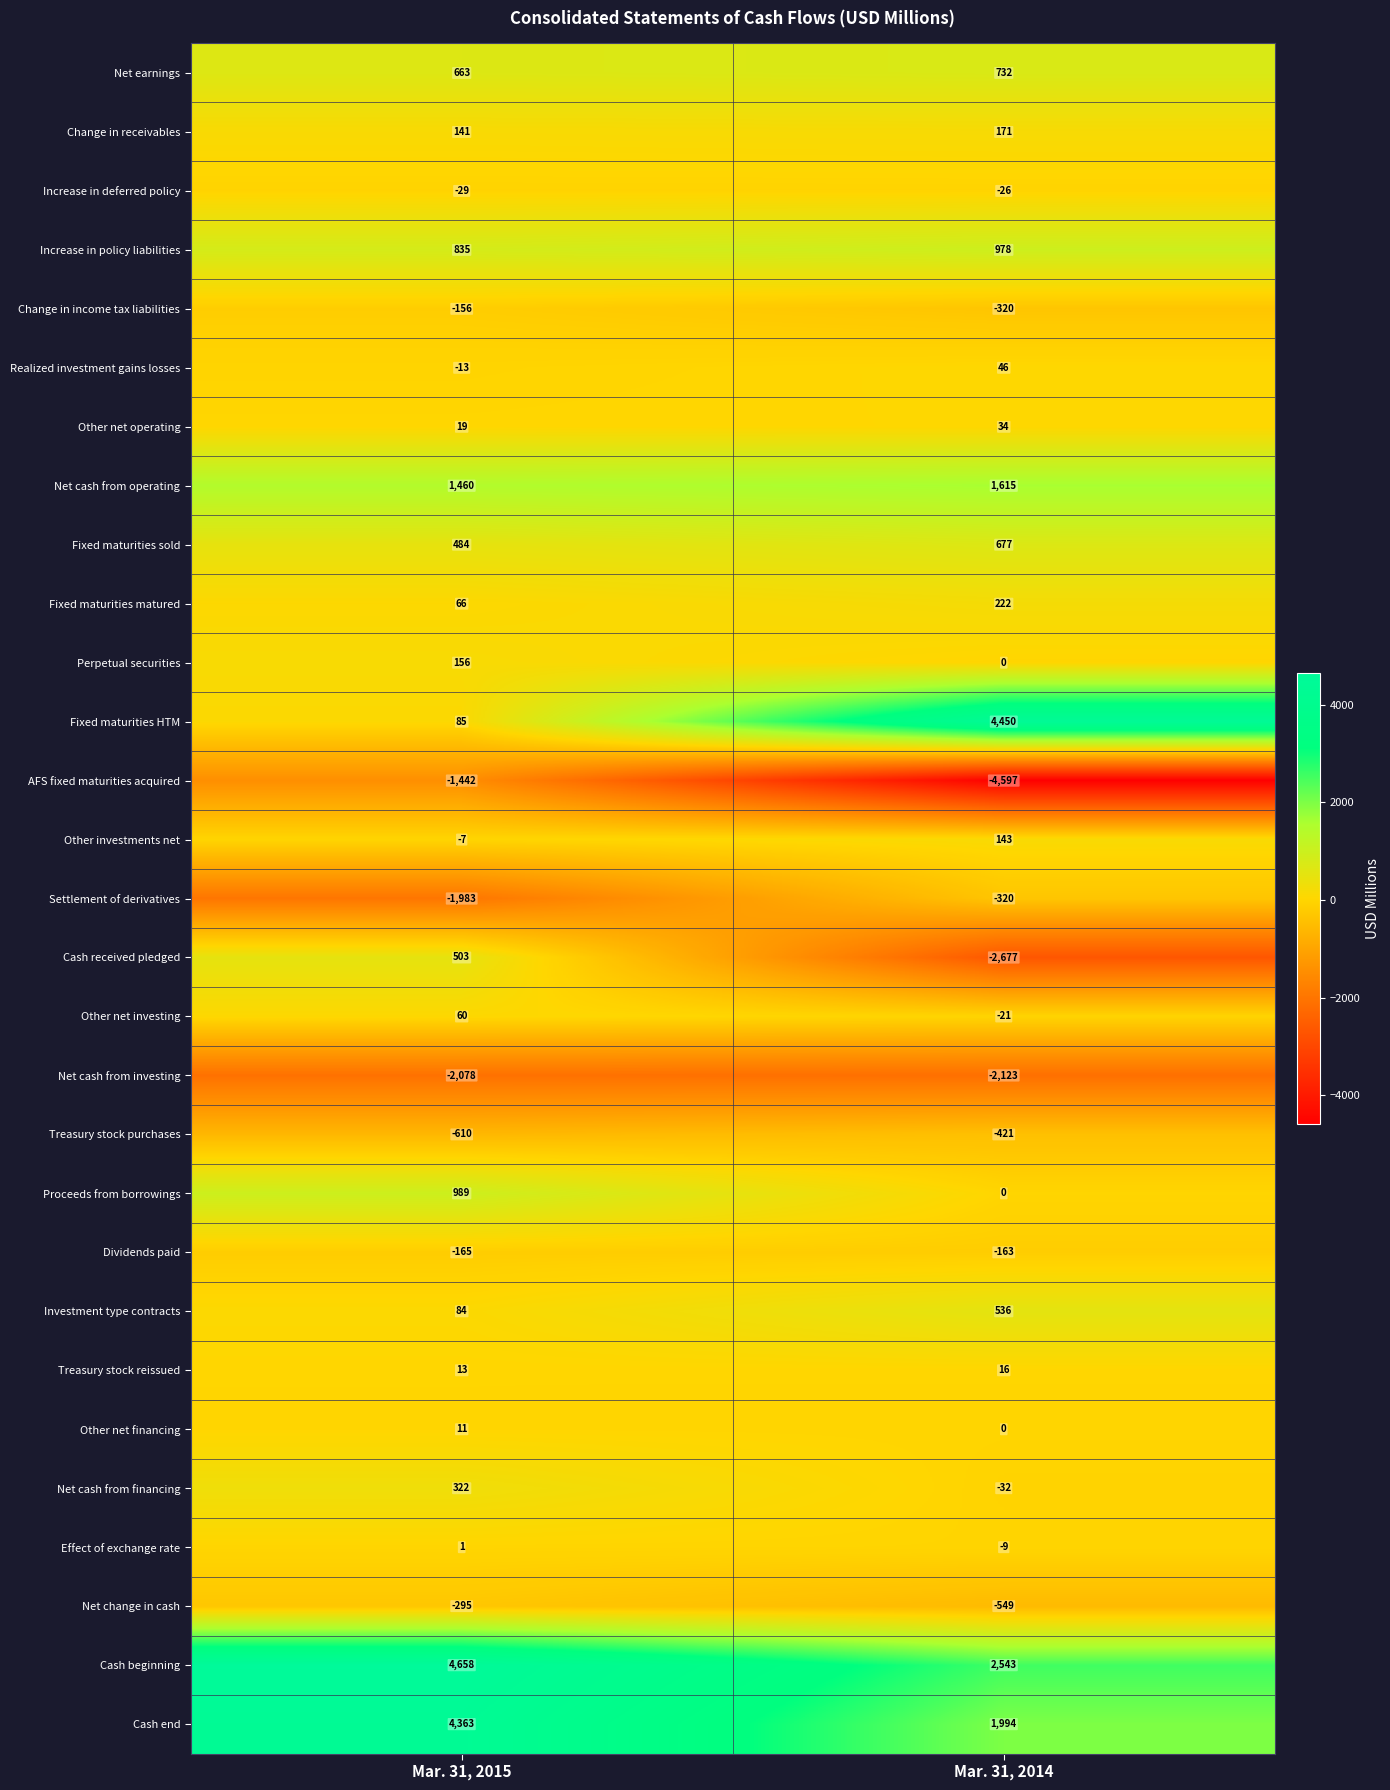

What is the approximate value of Increase in deferred policy at Mar. 31, 2014?

-26